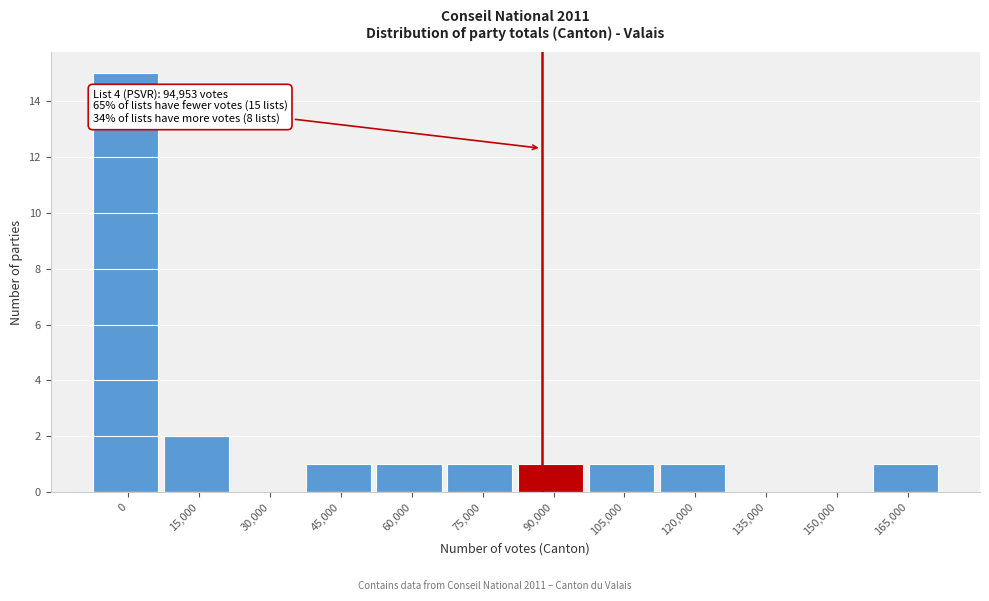

Reading left to right, what are all the values shown in this chart?

0=15	15,000=2	30,000=0	45,000=1	60,000=1	75,000=1	90,000=1	105,000=1	120,000=1	135,000=0	150,000=0	165,000=1